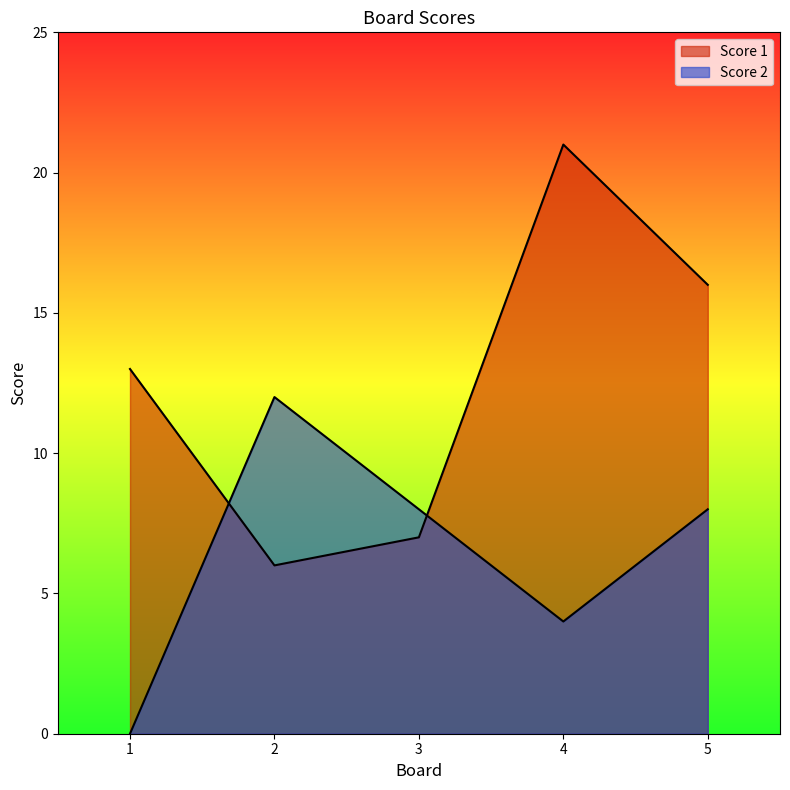

Does the chart display data point markers on the line(s)?

No